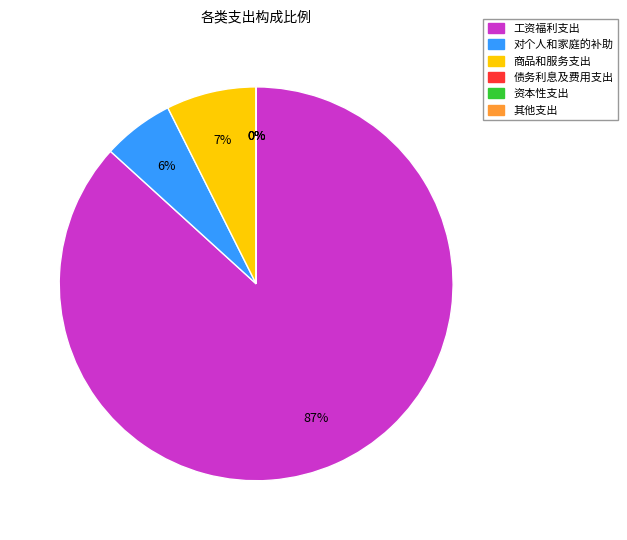

Rank the categories by value from lowest to highest.

债务利息及费用支出, 资本性支出, 其他支出, 对个人和家庭的补助, 商品和服务支出, 工资福利支出